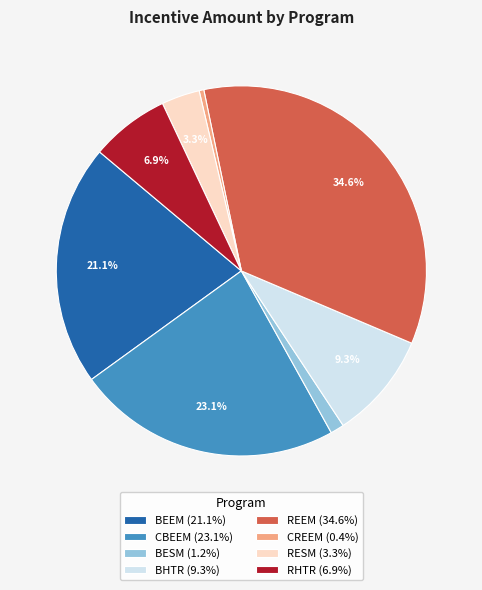

Approximately how many times larger is the value at BESM (1.2%) compared to RESM (3.3%)?

0.4